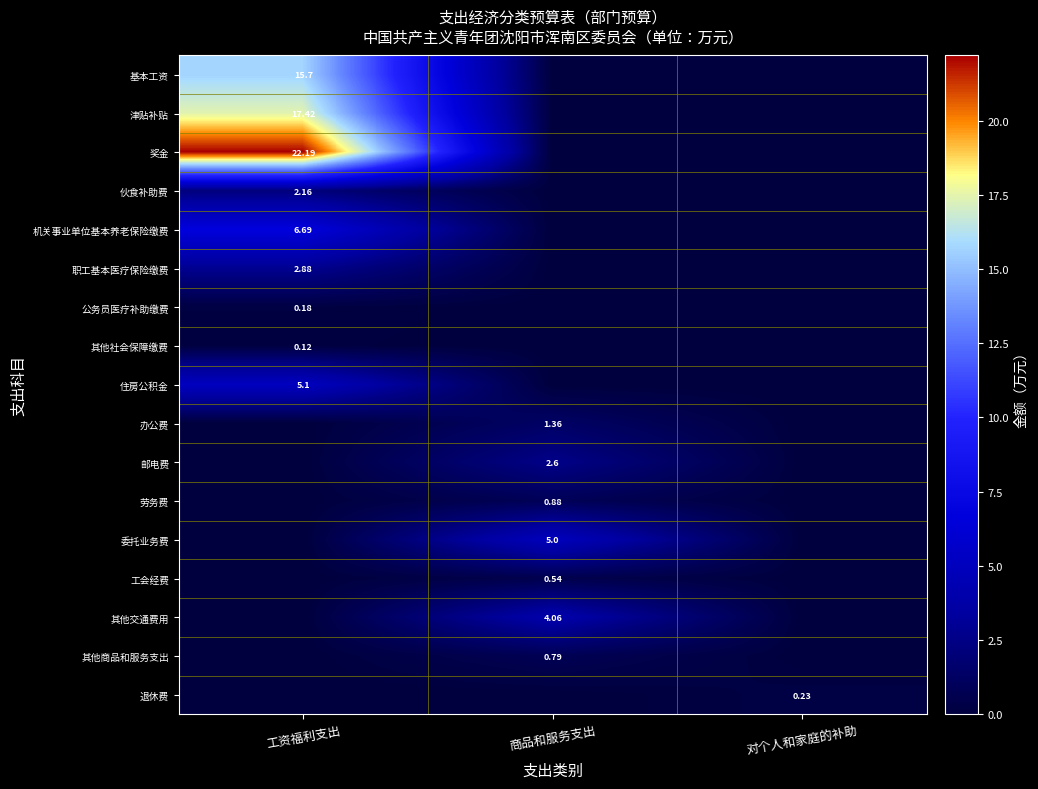

The 伙食补助费 series shows 0.6 at 工资福利支出. True or false?

False